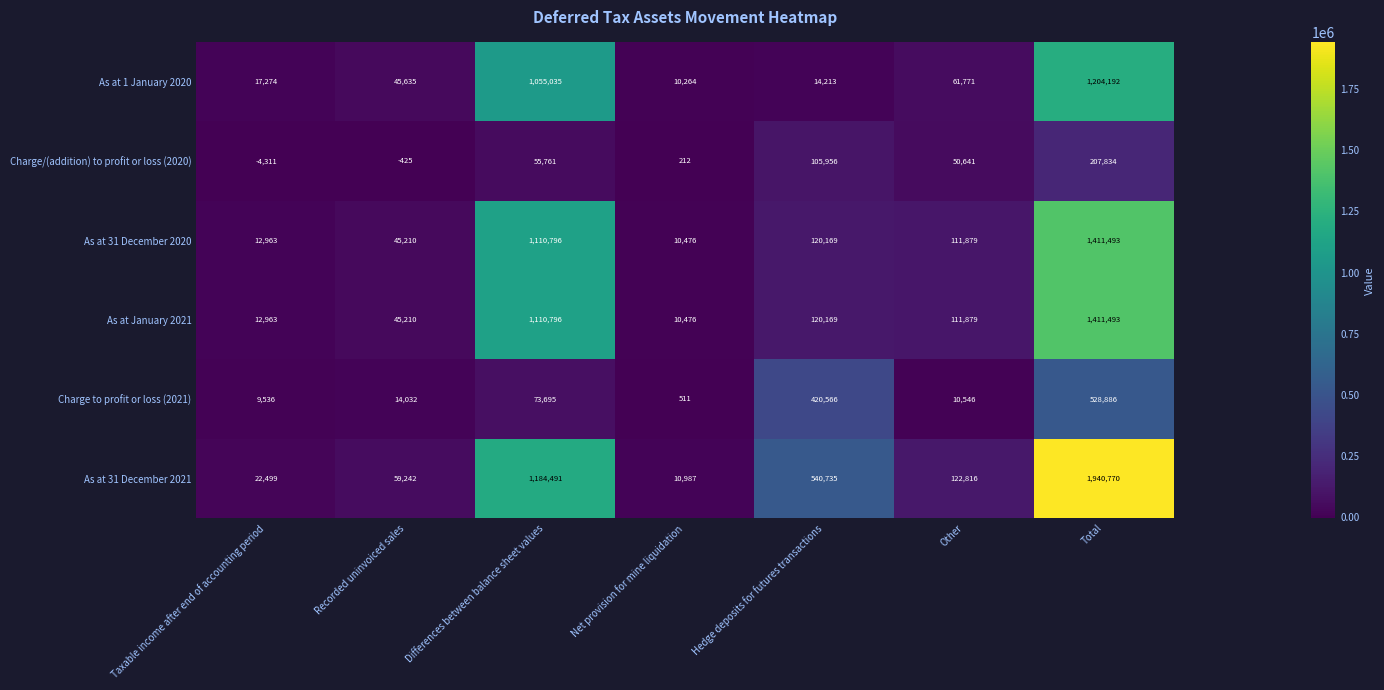

Which series has the widest spread of values?

As at 31 December 2021